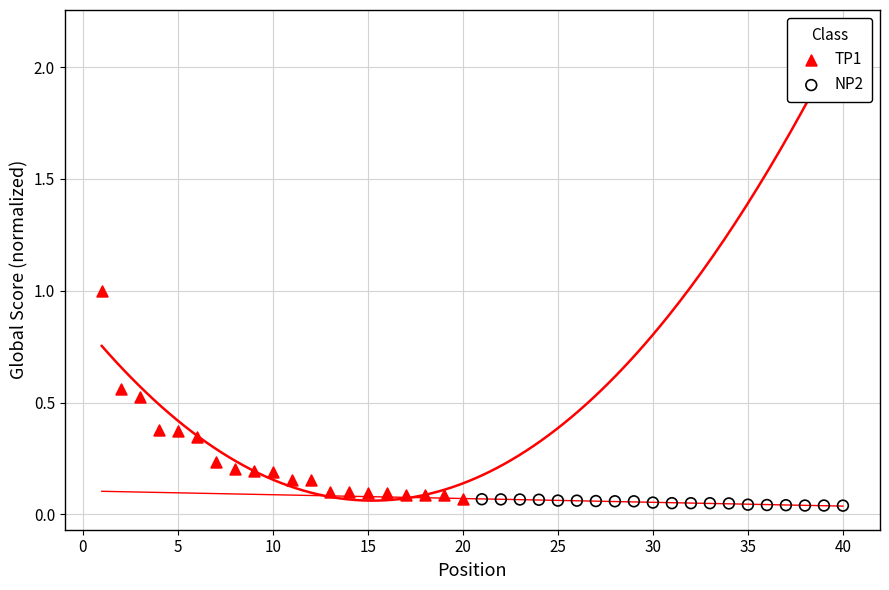

Which series has the widest spread of Y values?

TP1